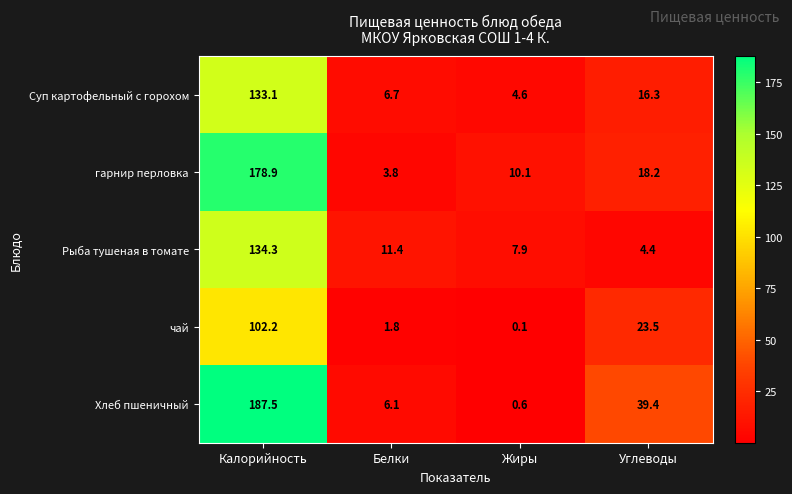

True or false: Суп картофельный с горохом has a value of 16.3 at Углеводы.

True